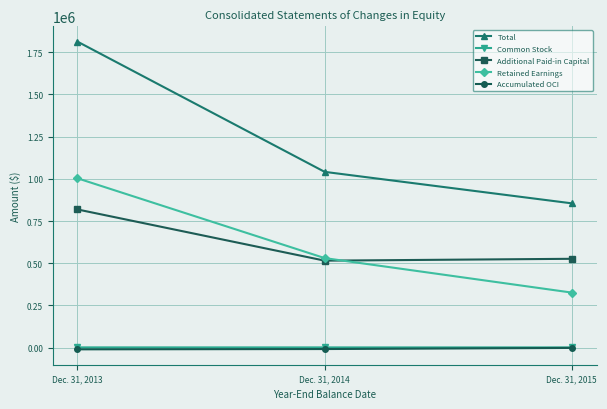

What is the lowest value of the Total series?

854638